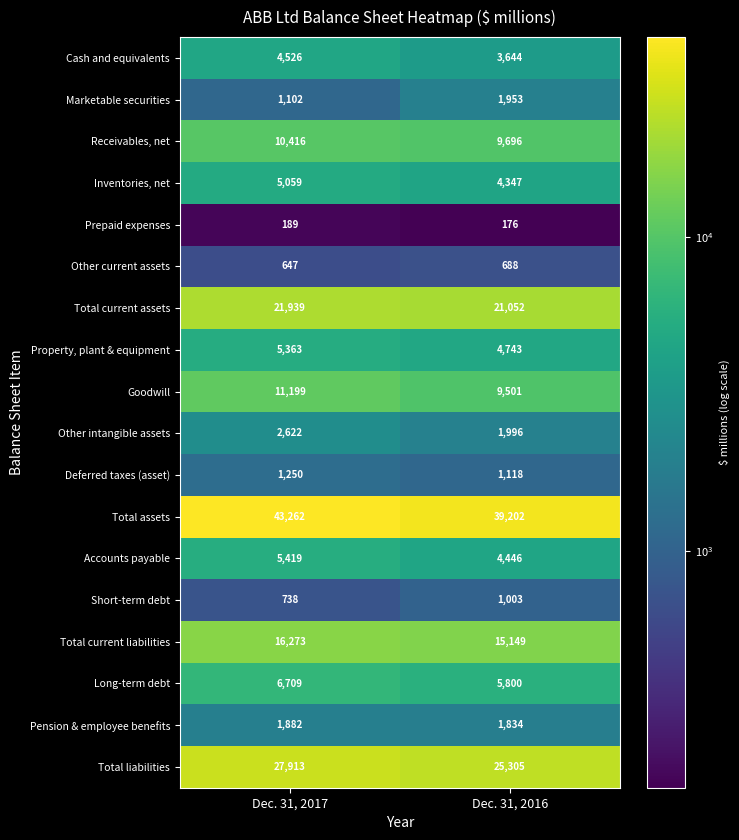

What is the maximum value for Pension & employee benefits?

1882